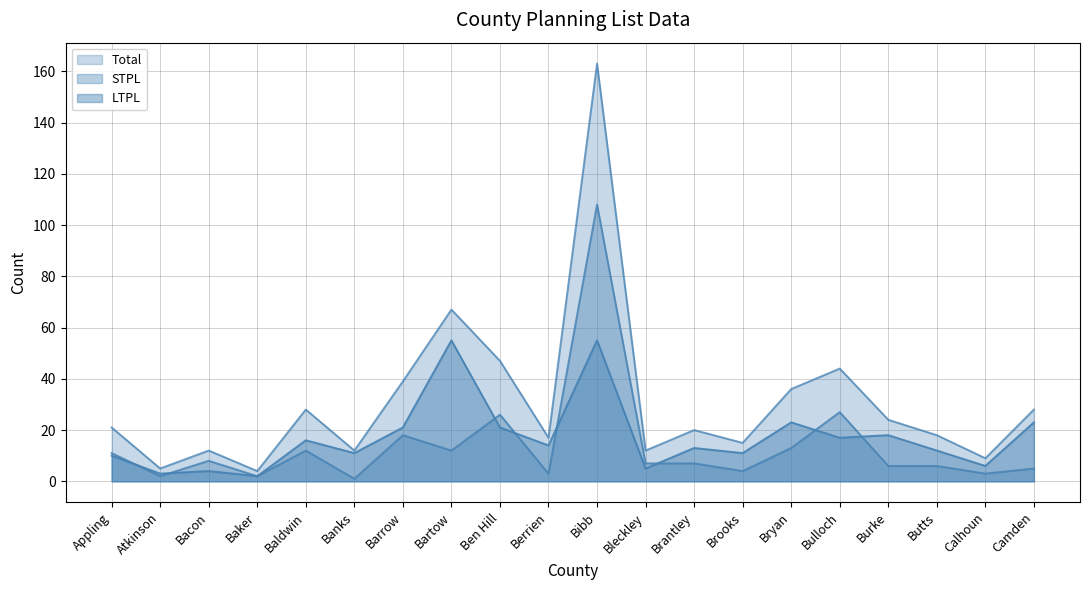

How many data points in STPL are less than 7?

9